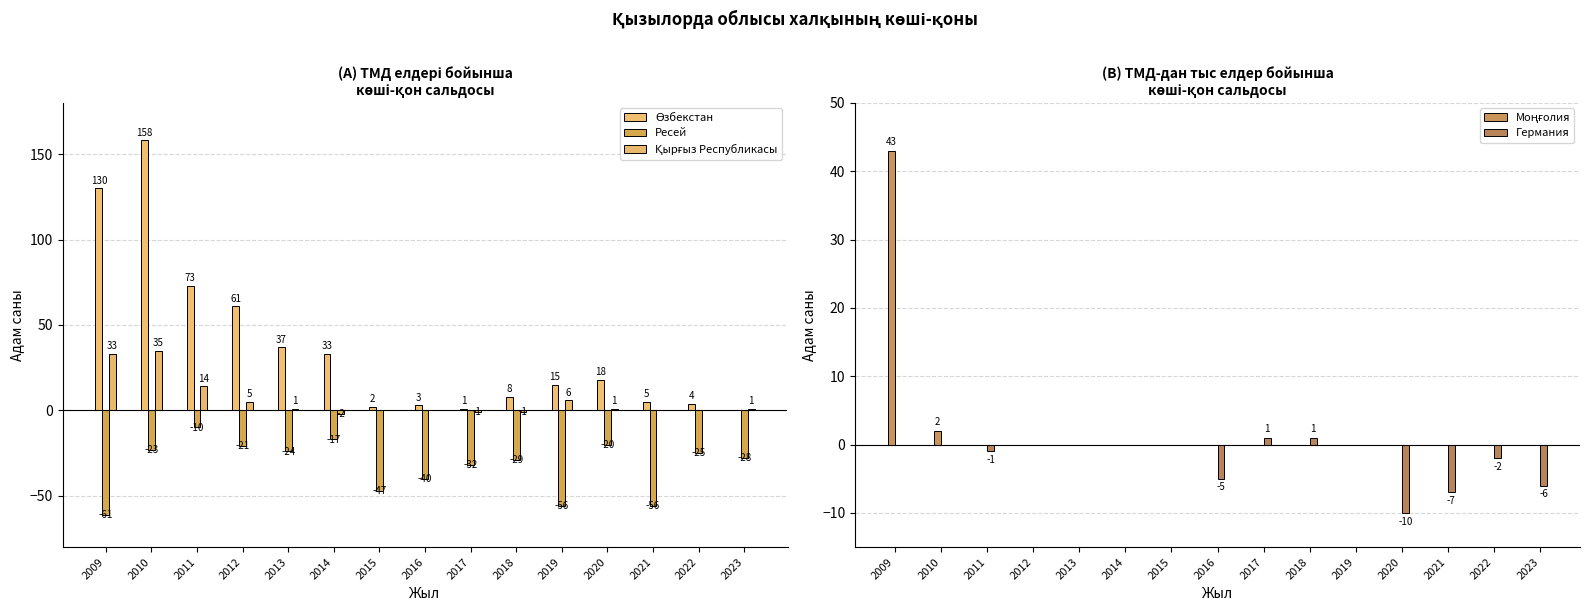

What value does the Ресей series have at 2022?

-25